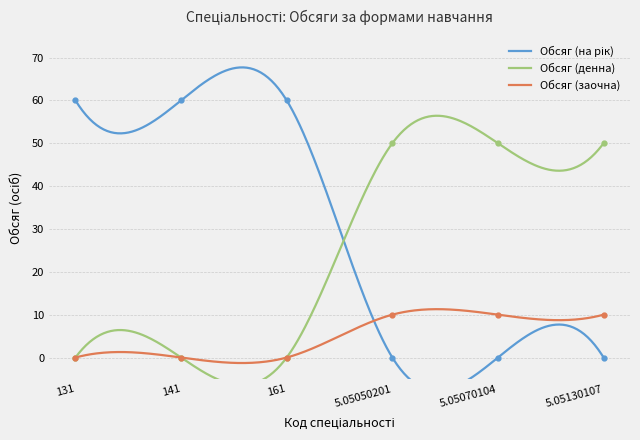

True or false: Обсяг (денна) and Обсяг (на рік) intersect in this chart.

True